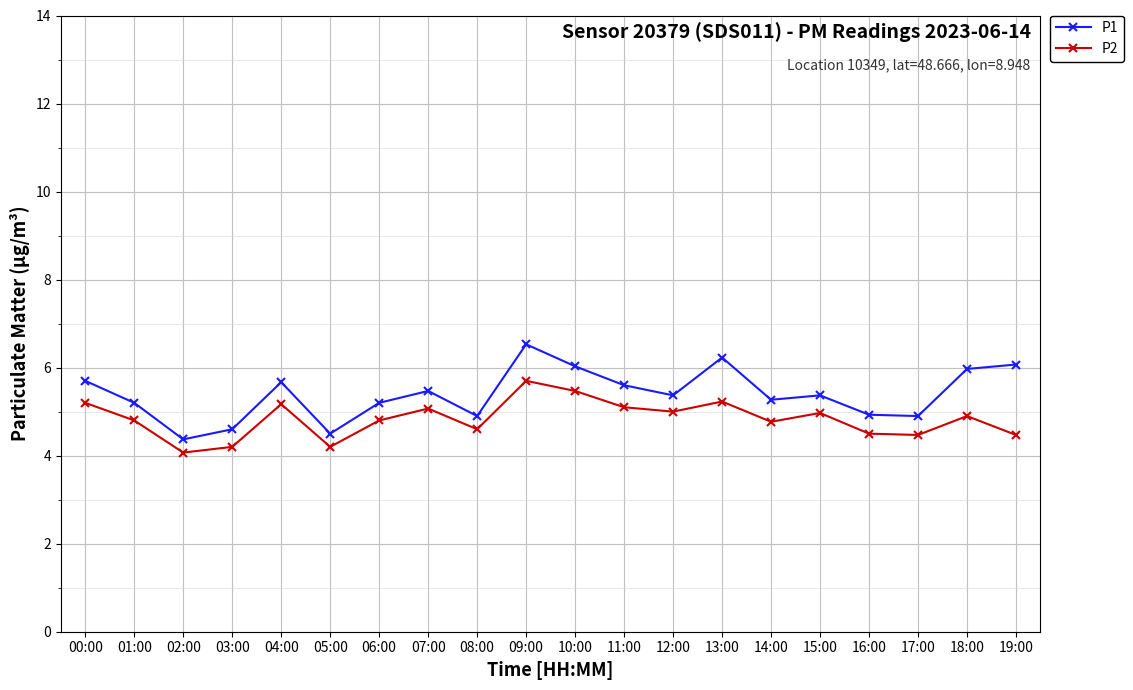

What position from the left is 01:00?

2